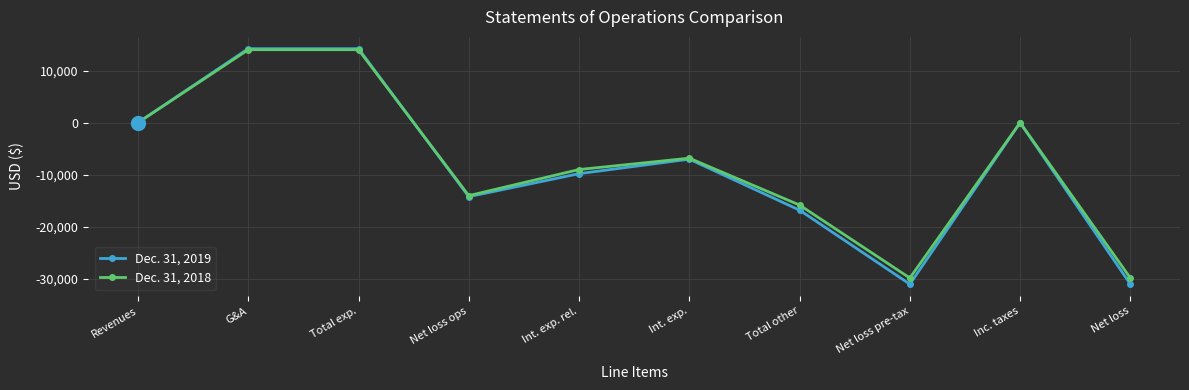

How many values in the Dec. 31, 2019 series are below -7005?

5